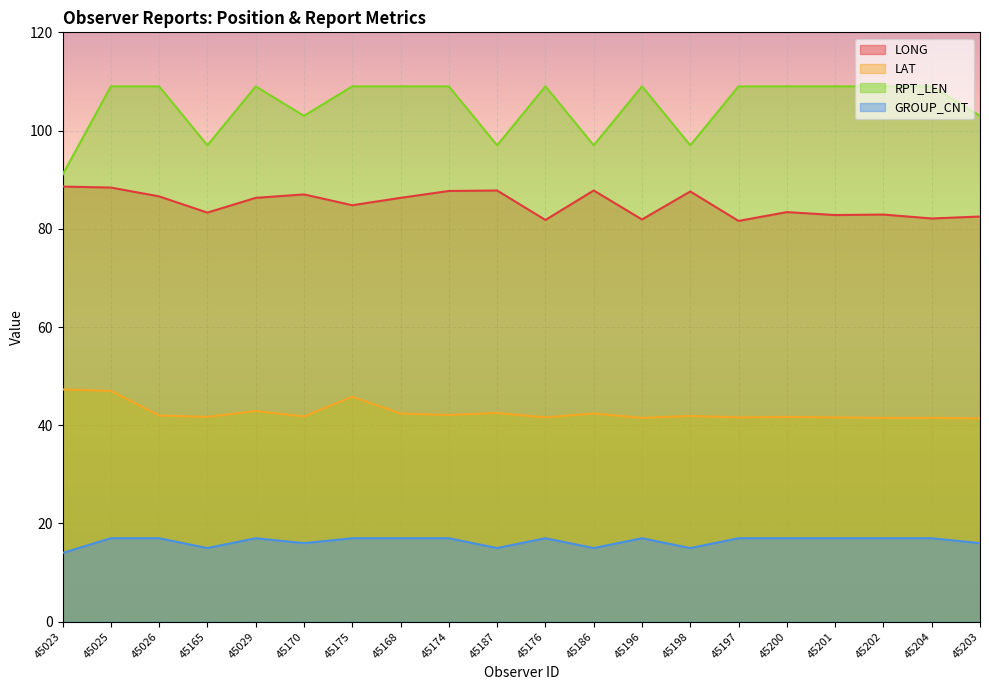

Which has a higher value, 45174 or 45186?

45186